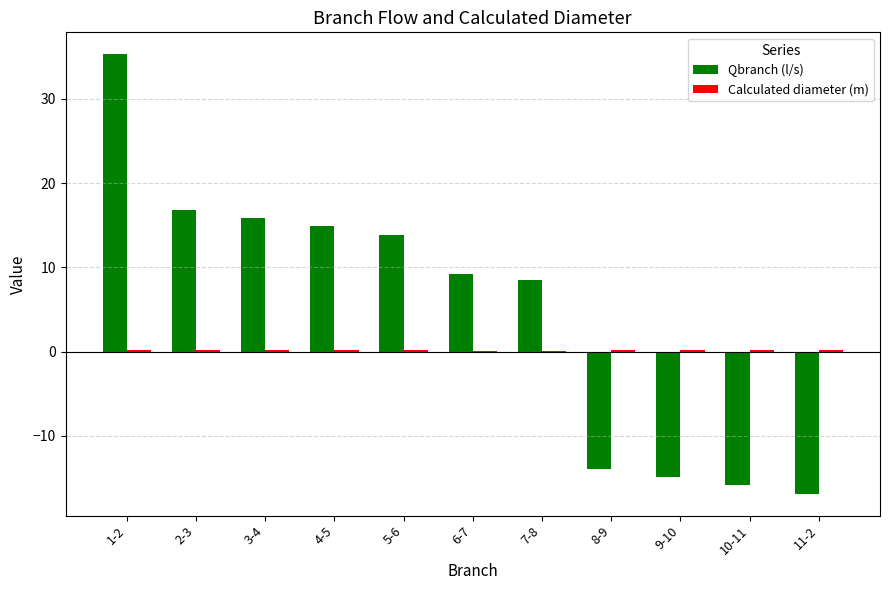

What is the total value across all series at 8-9?

-13.8